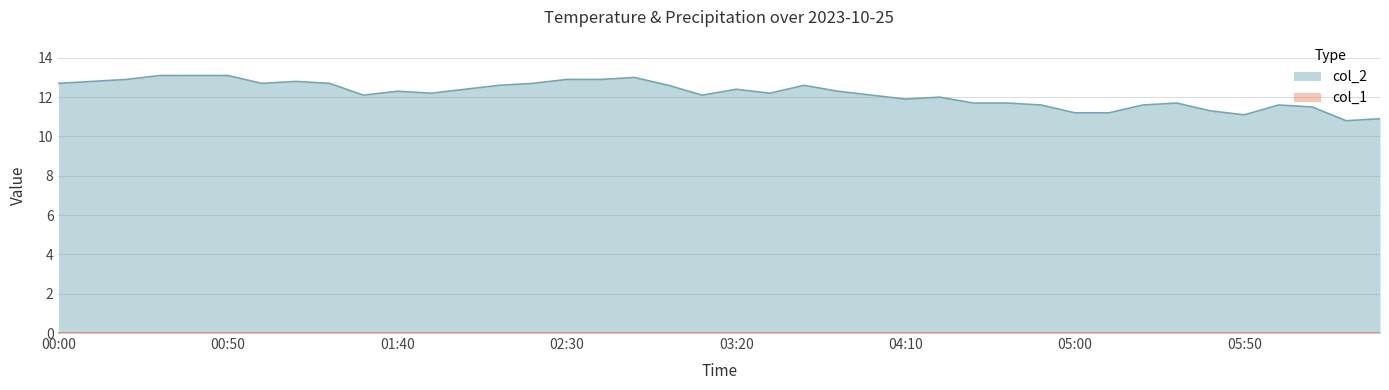

What is the difference between the maximum and minimum values?

2.3